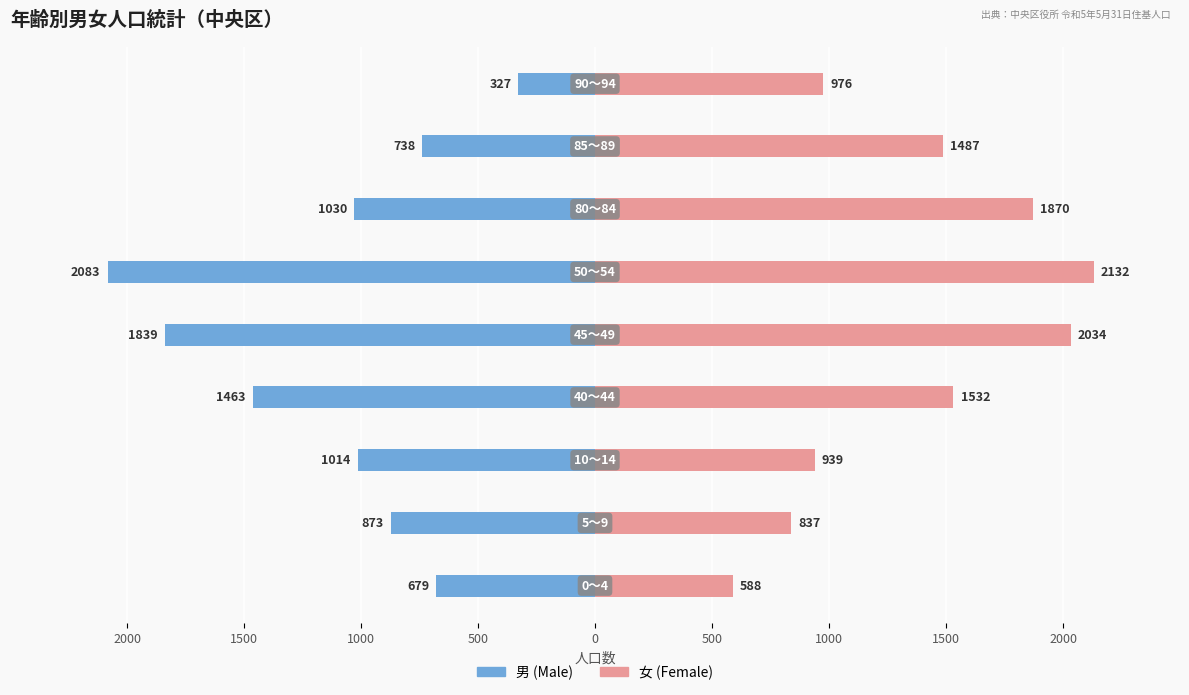

How many bars are there in each group?

2